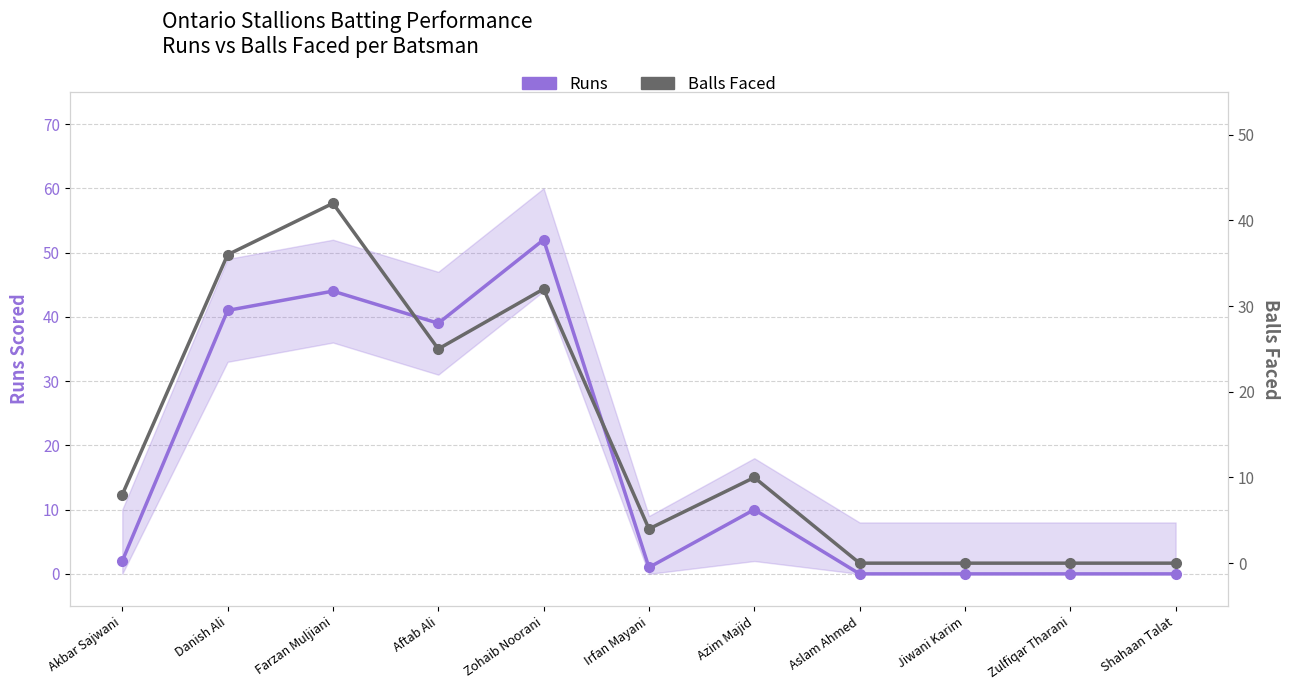

Is this an area chart (filled region under the line)?

No